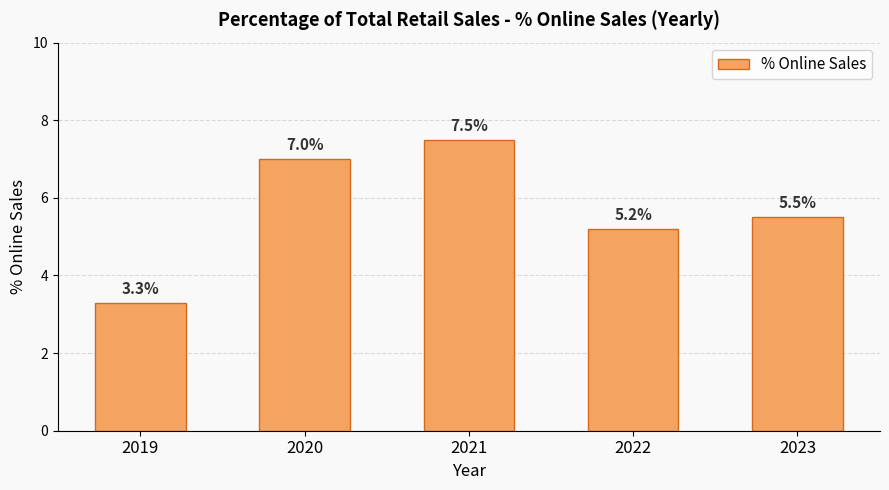

Which category has the highest value across all series?

2021